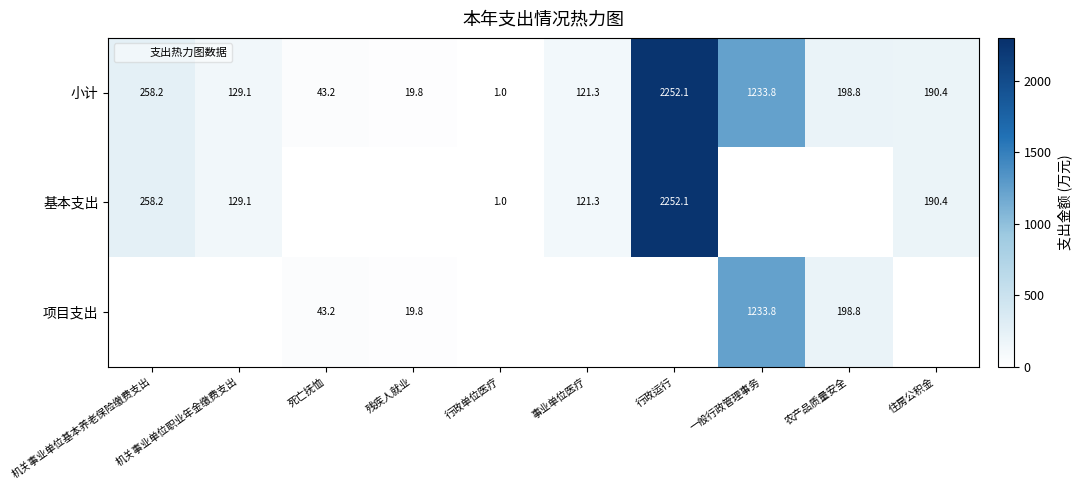

What is the approximate value of 小计 at 机关事业单位基本养老保险缴费支出?

258.2